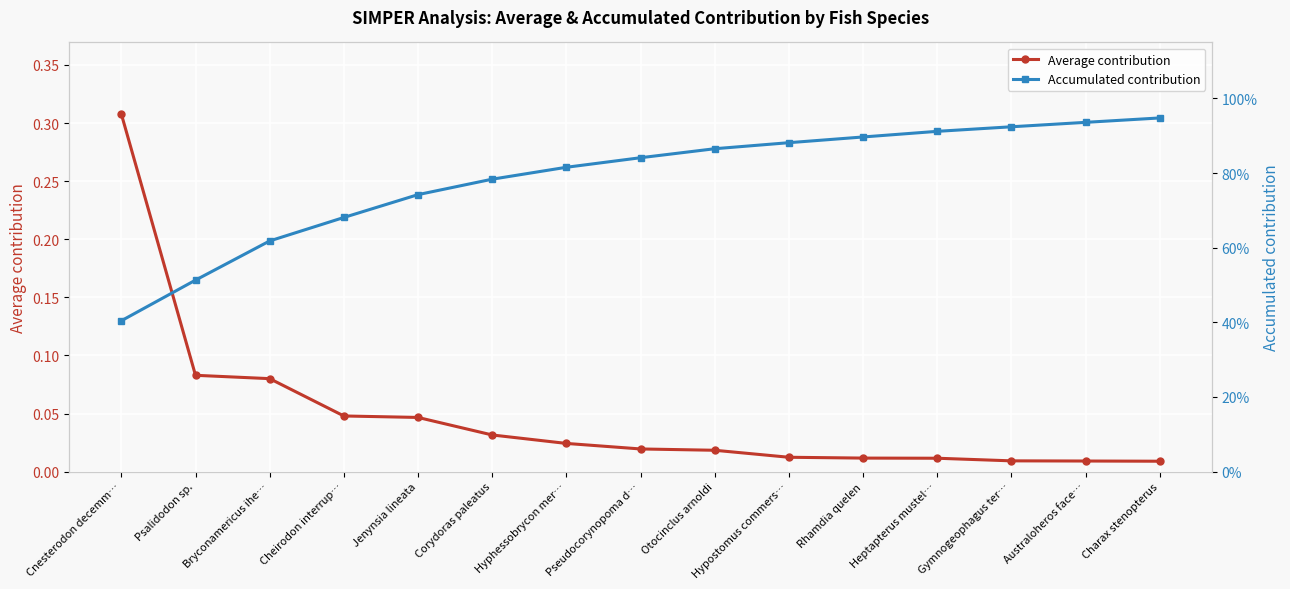

What is the label of the 4th point from the left?

Cheirodon interrup…